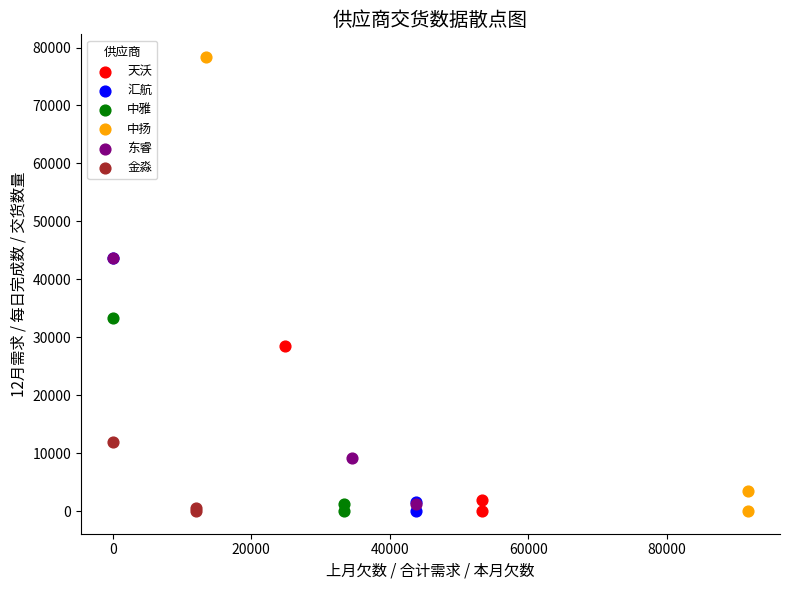

Which series contains the highest Y value?

中扬